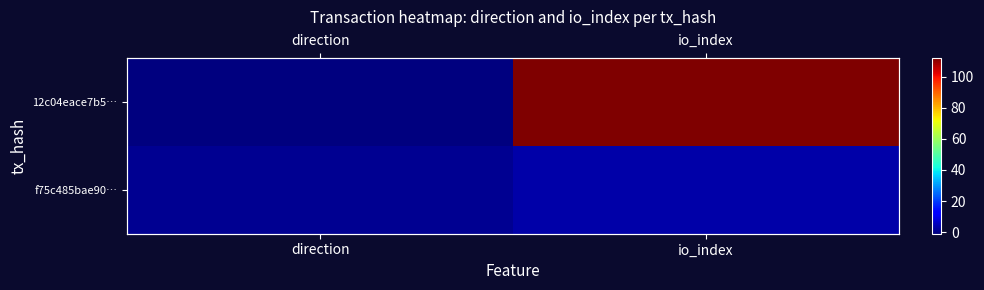

What is the difference between the maximum and minimum values in the 12c04eace7b5… series?

113